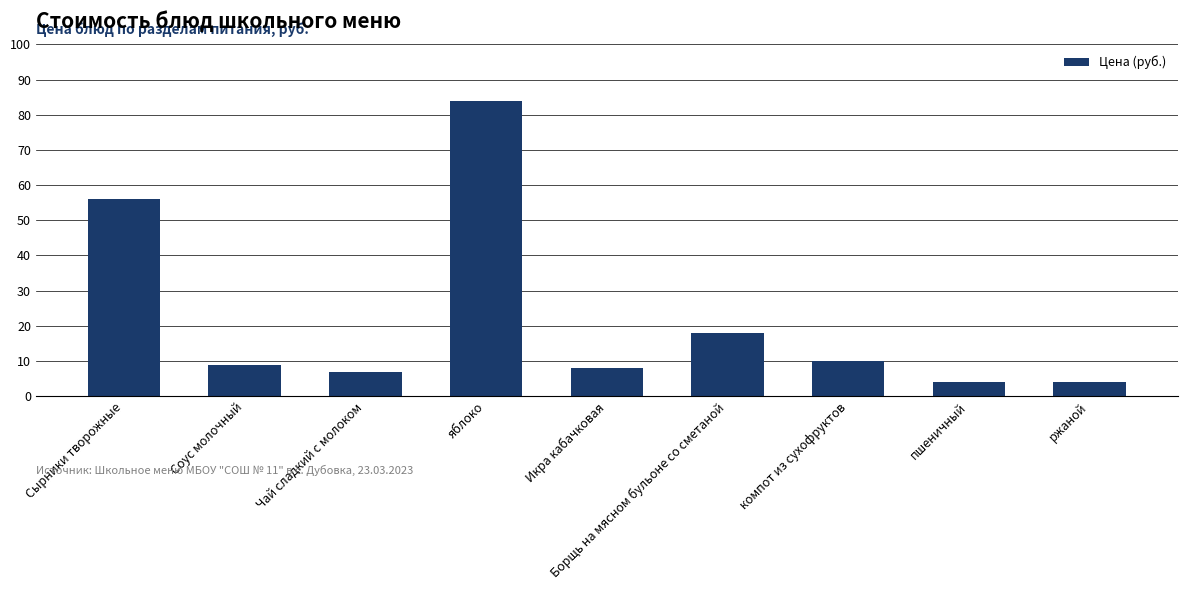

What is the difference between the maximum and minimum values?

80